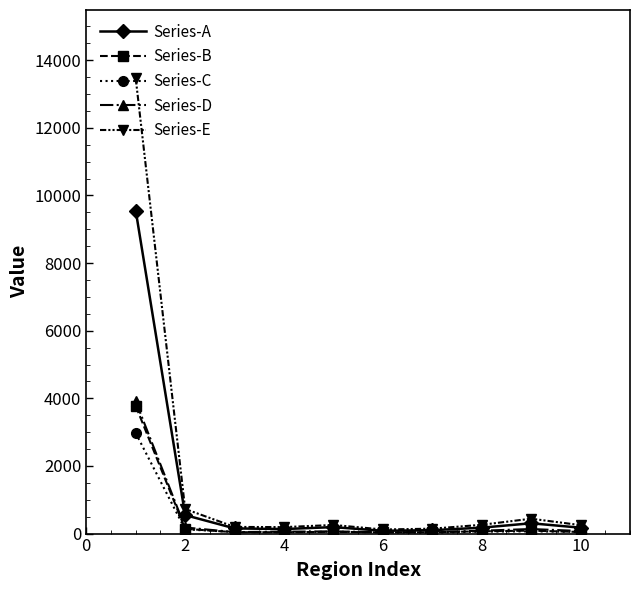

At how many categories does at least one series exceed 2338?

1